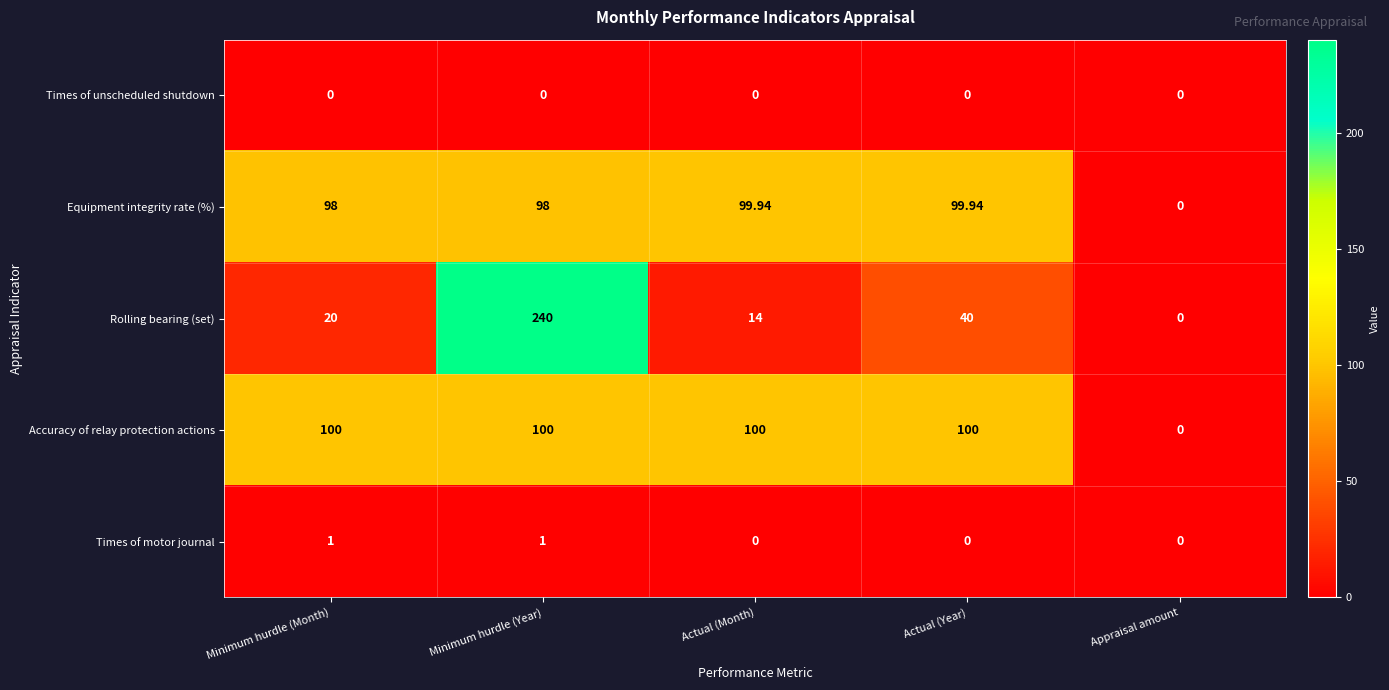

How many positive values does the Times of motor journal series have?

2